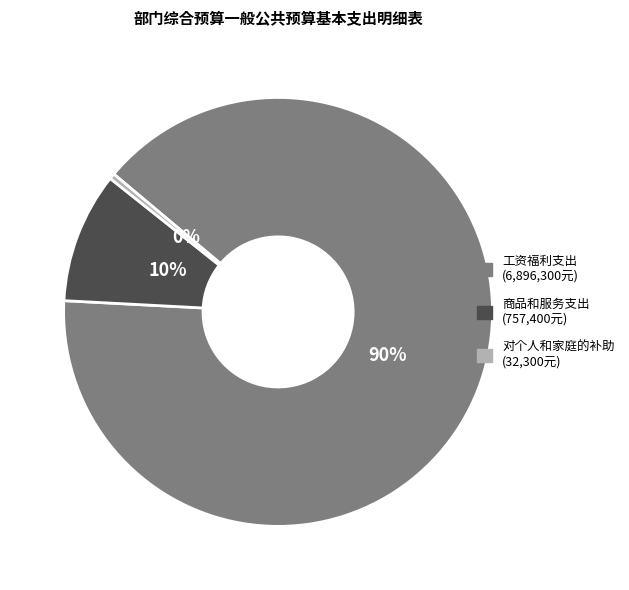

How many segments does this pie chart have?

3